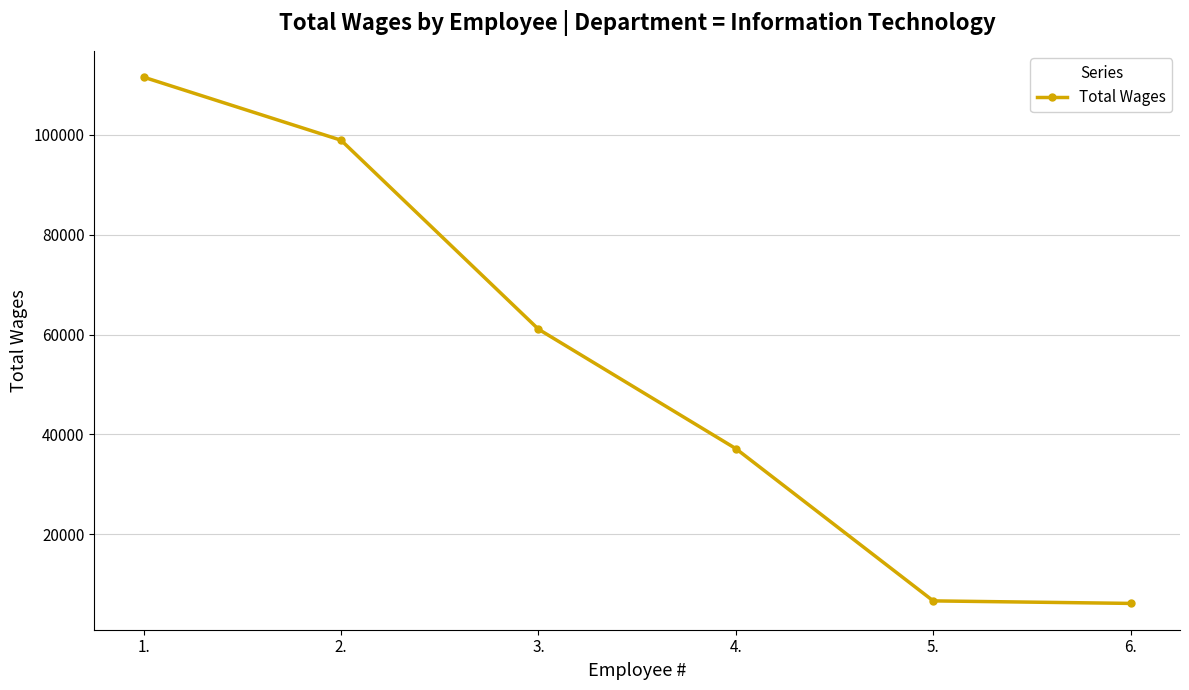

What is the greatest value displayed?

111560